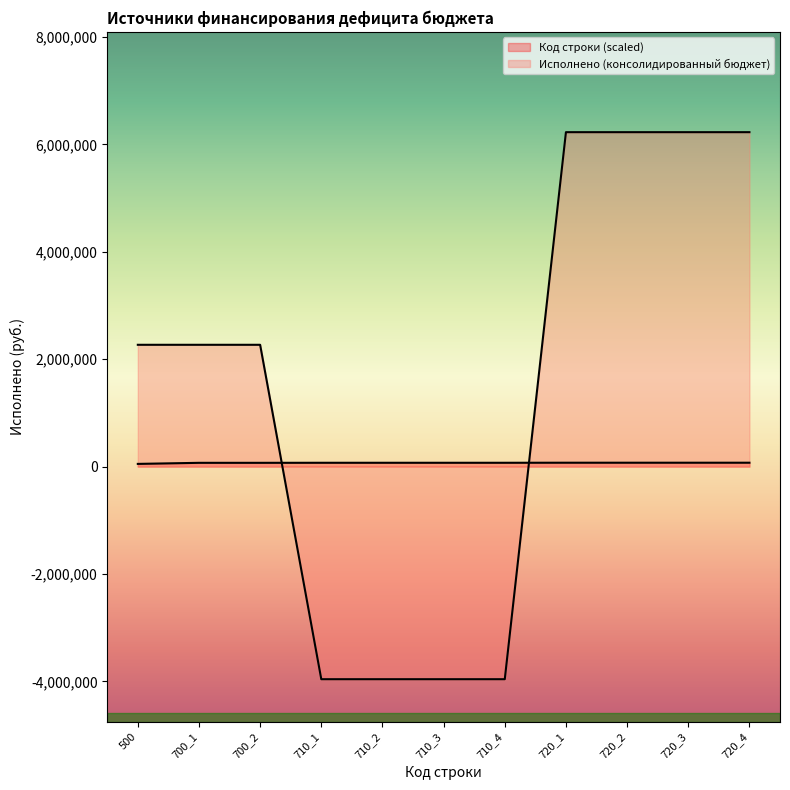

Which series has the largest total across all categories?

Исполнено (консолидированный бюджет)